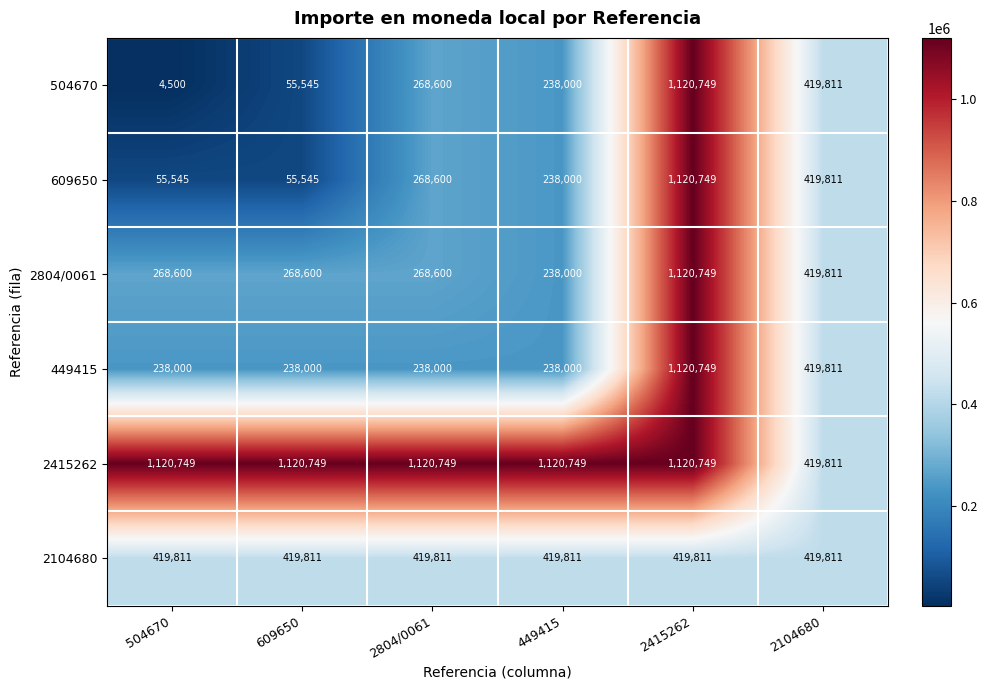

The value of 2804/0061 at 2804/0061 is 477669. True or false?

False